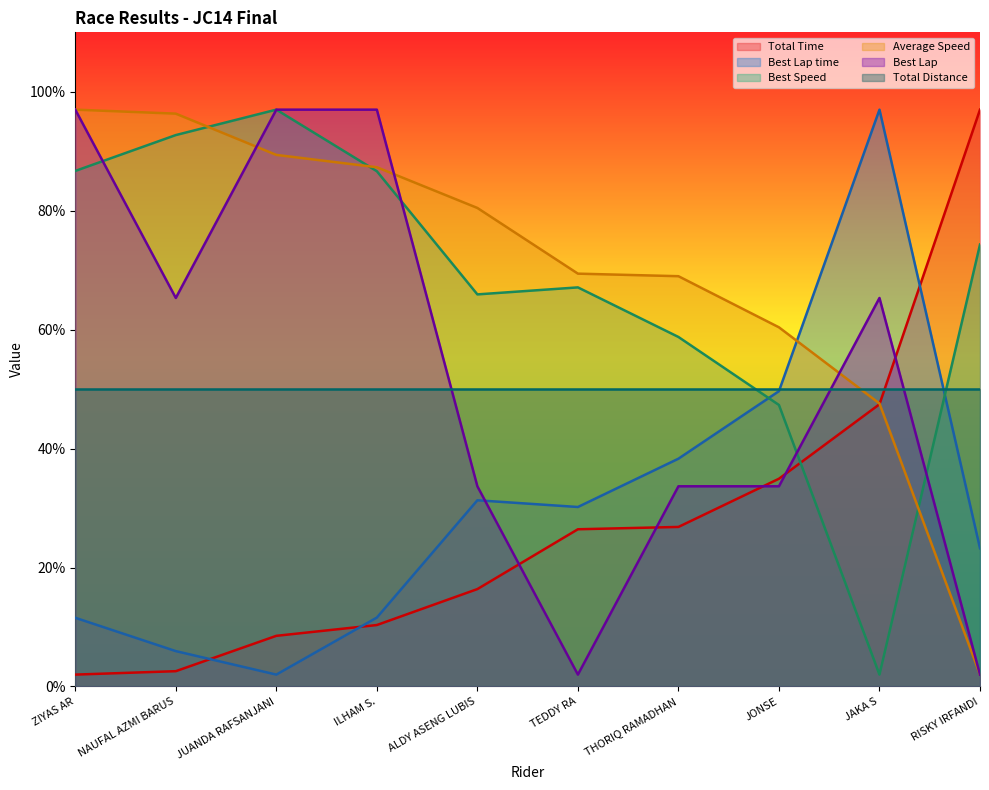

Which series has the widest spread of values?

Total Time